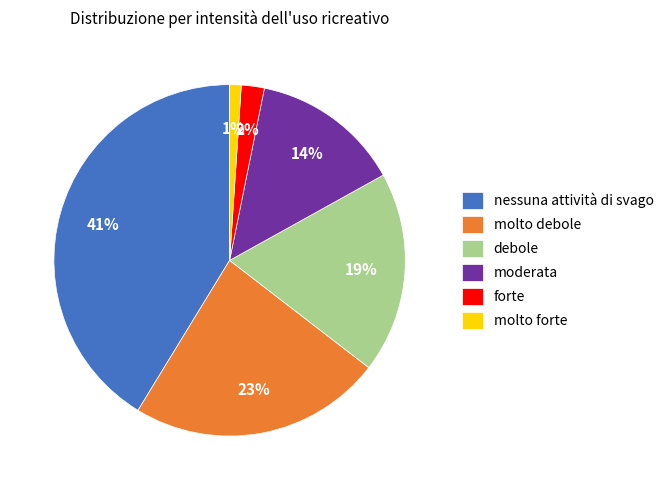

Count the number of slices in the pie.

6